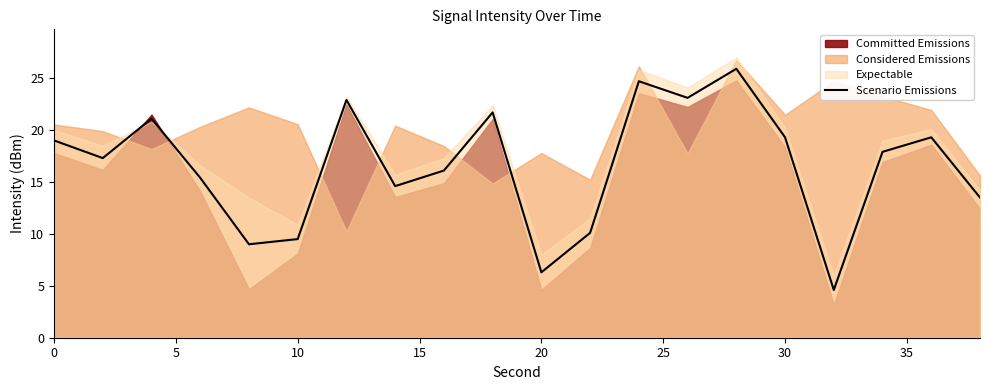

What is the minimum value for Scenario Emissions?

4.6